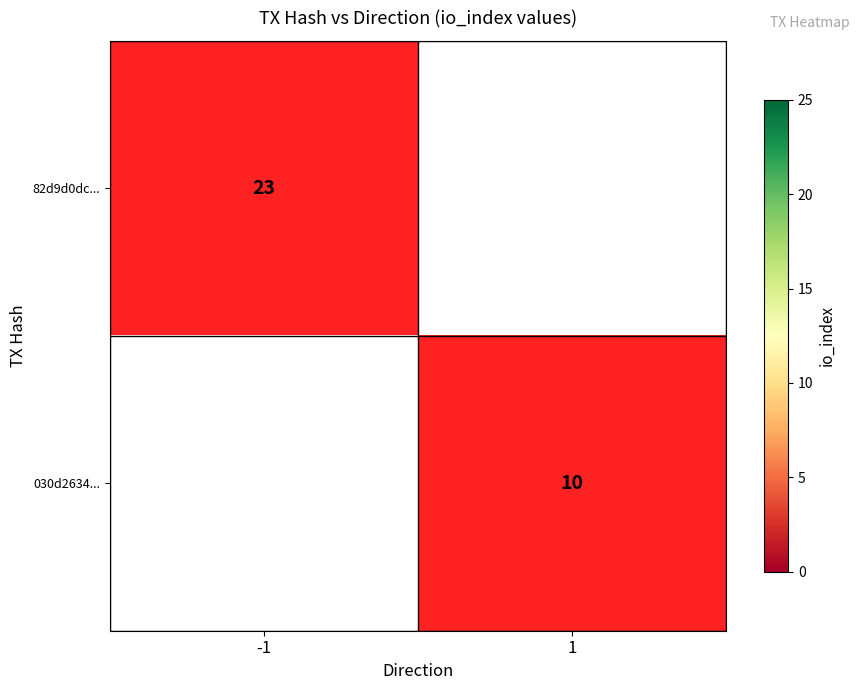

At which label is 82d9d0dc... closest to 0?

-1